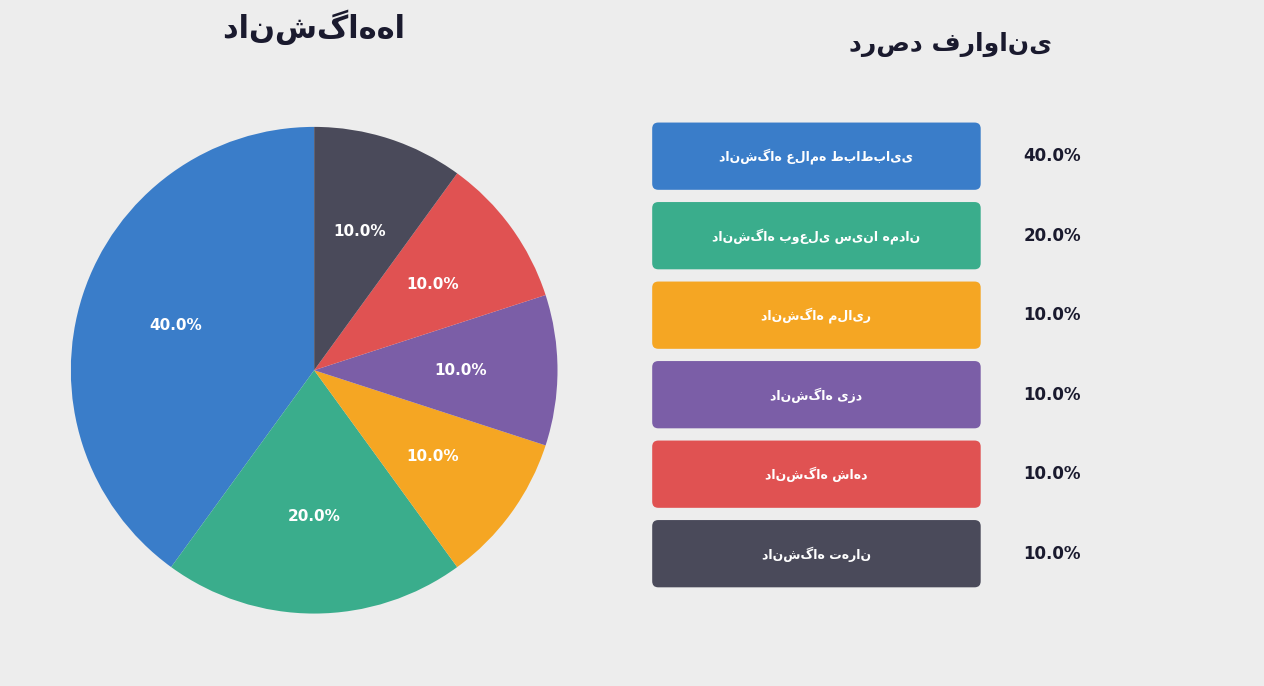

Is there a majority slice in this chart?

No